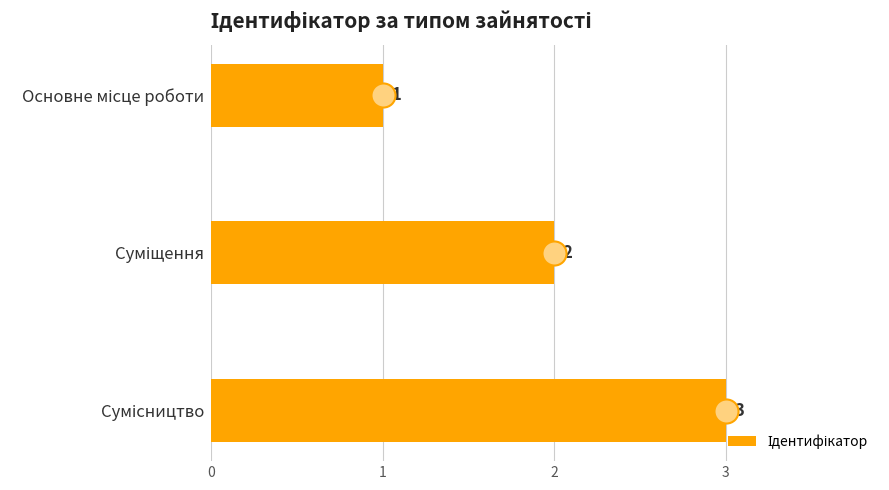

What is the change in value from Суміщення to Сумісництво?

+1